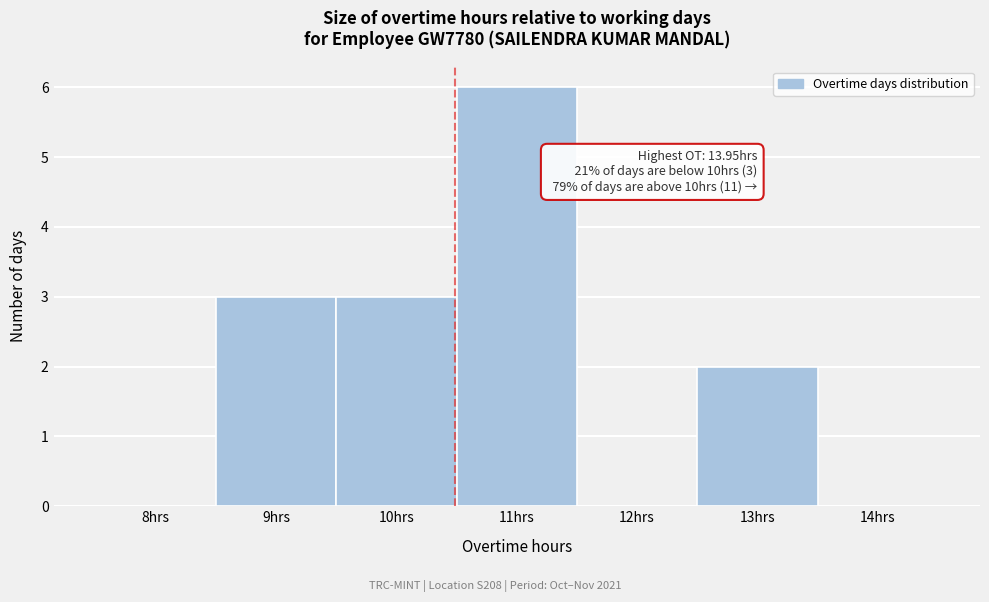

Reading left to right, what are all the values shown in this chart?

8hrs=0	9hrs=3	10hrs=3	11hrs=6	12hrs=0	13hrs=2	14hrs=0